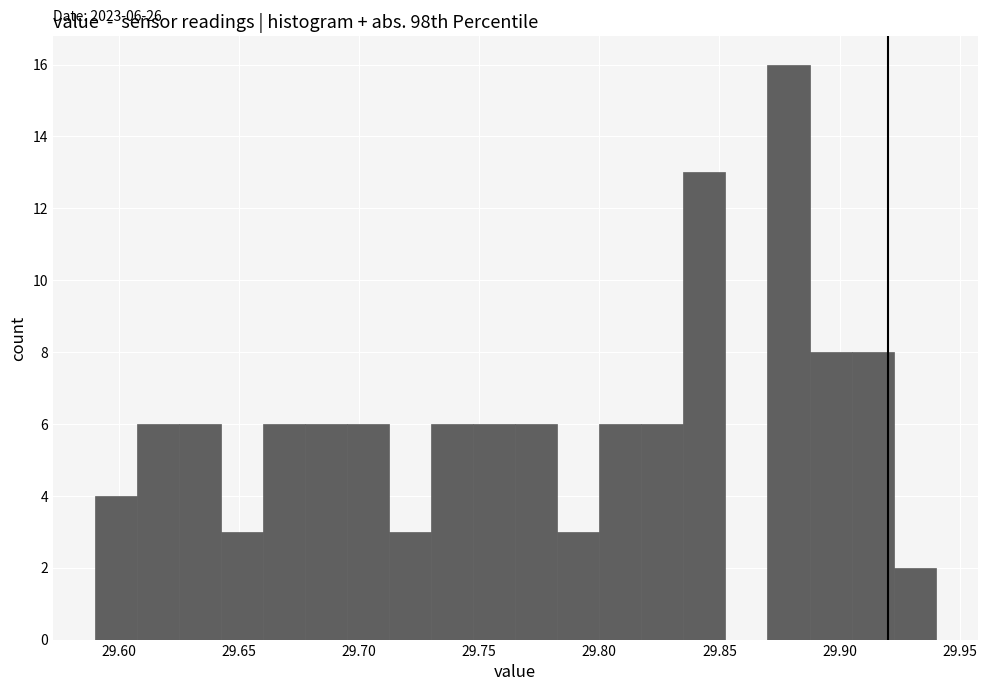

Read against the x-axis, roughly where is the centre of the tallest bar?

29.880